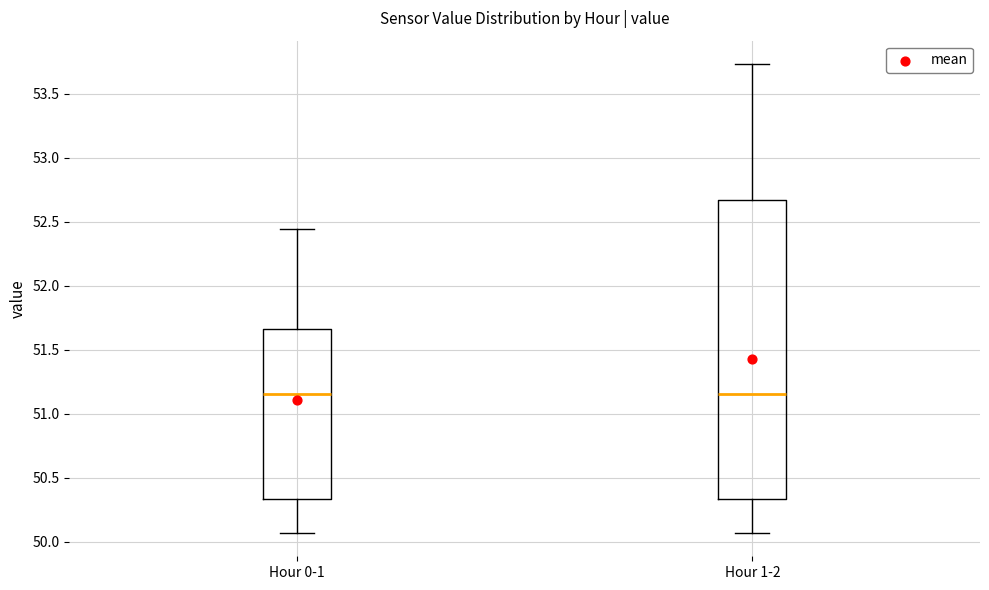

Reading left to right, transcribe this box plot: for each box, give where its median line is, the range the box spans, and where its two whiskers end, as read against the y-axis. The values are not printed on the chart, so give them approximately, as read against the axis.

Hour 0-1: median 51.15, box 50.35 to 51.65, whiskers 50.05 to 52.45
Hour 1-2: median 51.15, box 50.35 to 52.65, whiskers 50.05 to 53.75